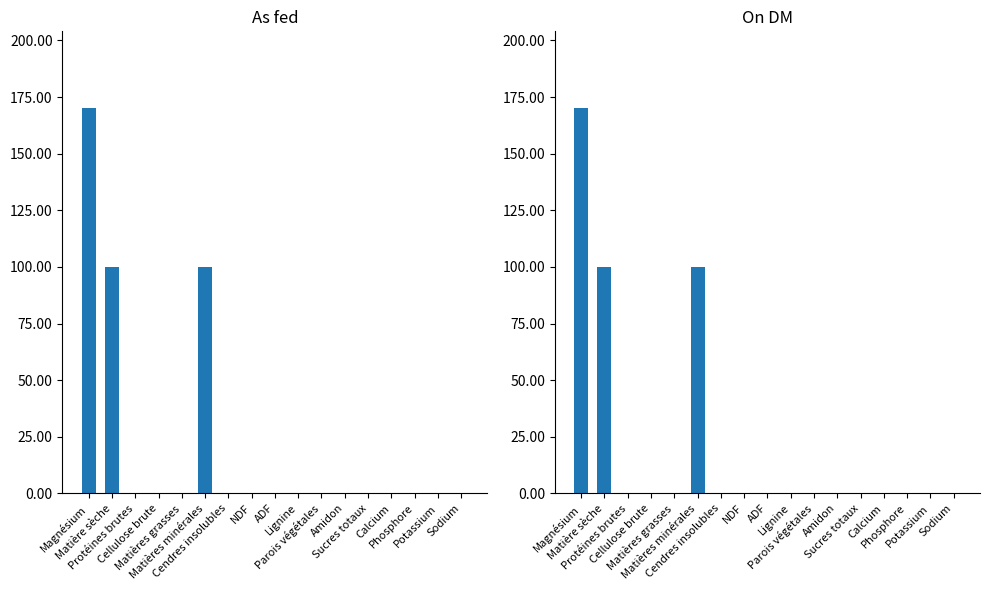

Which category has the lowest value across all series?

Protéines brutes